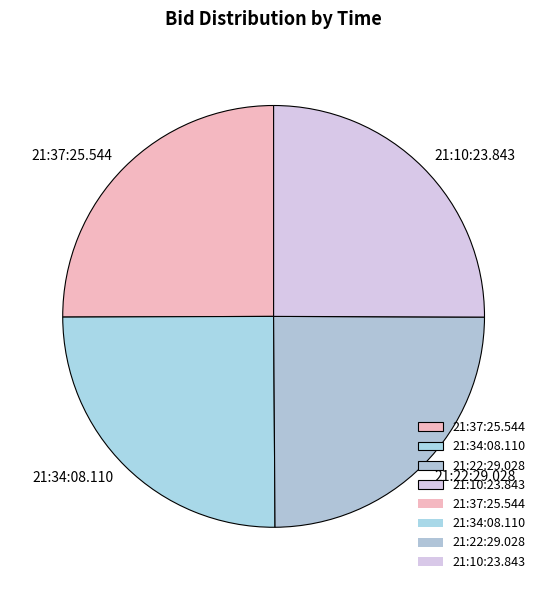

Count the number of slices in the pie.

4